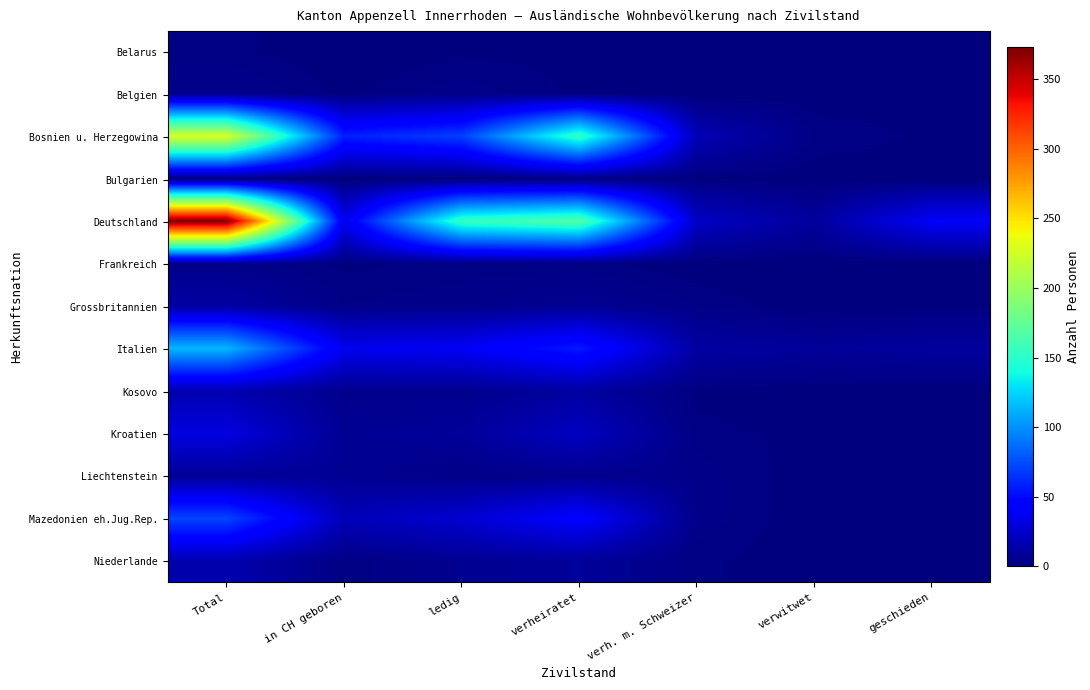

Reading left to right, extract all data points from this chart.

Belarus: Total=2	in CH geboren=0	ledig=1	verheiratet=1	verh. m. Schweizer=0	verwitwet=0	geschieden=0
Belgien: Total=5	in CH geboren=1	ledig=4	verheiratet=1	verh. m. Schweizer=0	verwitwet=0	geschieden=0
Bosnien u. Herzegowina: Total=228	in CH geboren=58	ledig=70	verheiratet=154	verh. m. Schweizer=18	verwitwet=3	geschieden=1
Bulgarien: Total=1	in CH geboren=0	ledig=0	verheiratet=1	verh. m. Schweizer=1	verwitwet=0	geschieden=0
Deutschland: Total=373	in CH geboren=36	ledig=155	verheiratet=168	verh. m. Schweizer=23	verwitwet=10	geschieden=40
Frankreich: Total=4	in CH geboren=1	ledig=2	verheiratet=2	verh. m. Schweizer=0	verwitwet=0	geschieden=0
Grossbritannien: Total=12	in CH geboren=3	ledig=4	verheiratet=7	verh. m. Schweizer=3	verwitwet=0	geschieden=1
Italien: Total=114	in CH geboren=37	ledig=39	verheiratet=56	verh. m. Schweizer=12	verwitwet=9	geschieden=10
Kosovo: Total=16	in CH geboren=5	ledig=5	verheiratet=11	verh. m. Schweizer=1	verwitwet=0	geschieden=0
Kroatien: Total=32	in CH geboren=7	ledig=9	verheiratet=22	verh. m. Schweizer=2	verwitwet=1	geschieden=0
Liechtenstein: Total=8	in CH geboren=7	ledig=3	verheiratet=5	verh. m. Schweizer=4	verwitwet=0	geschieden=0
Mazedonien eh.Jug.Rep.: Total=72	in CH geboren=19	ledig=27	verheiratet=44	verh. m. Schweizer=4	verwitwet=0	geschieden=1
Niederlande: Total=16	in CH geboren=2	ledig=6	verheiratet=9	verh. m. Schweizer=2	verwitwet=0	geschieden=1